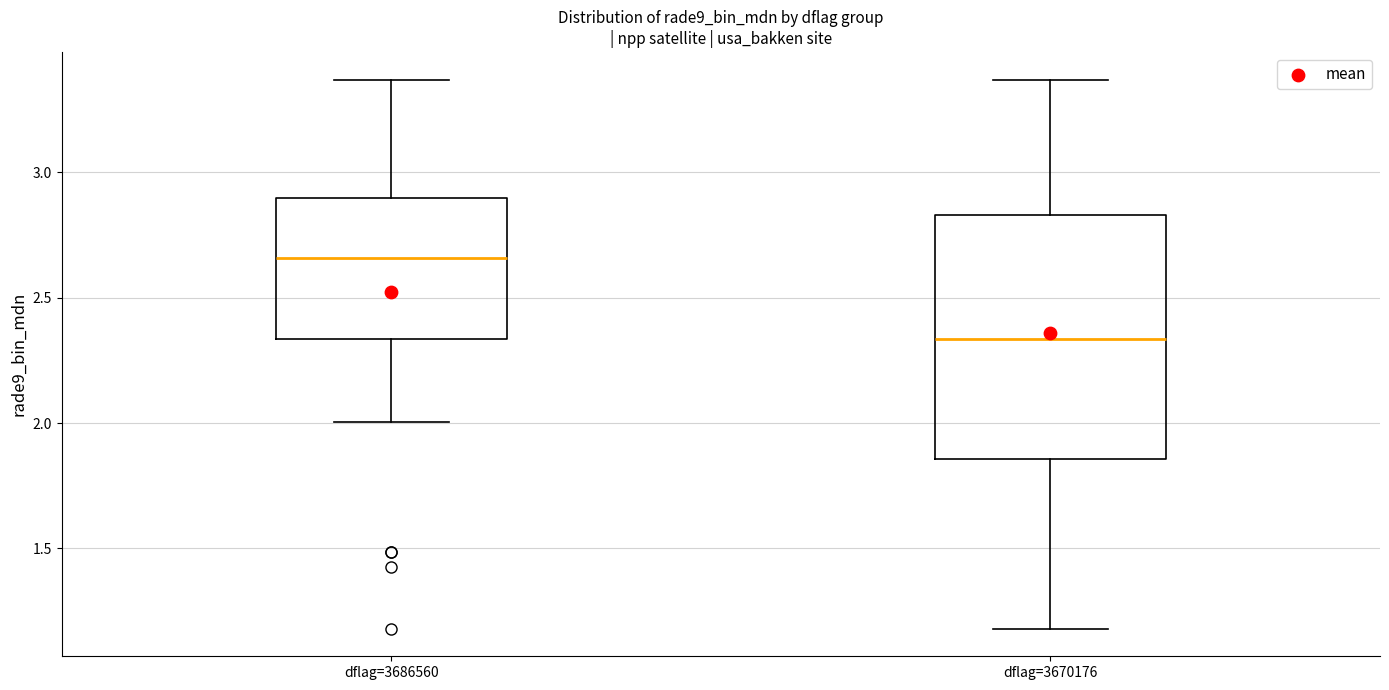

Which box's median line is the highest?

dflag=3686560